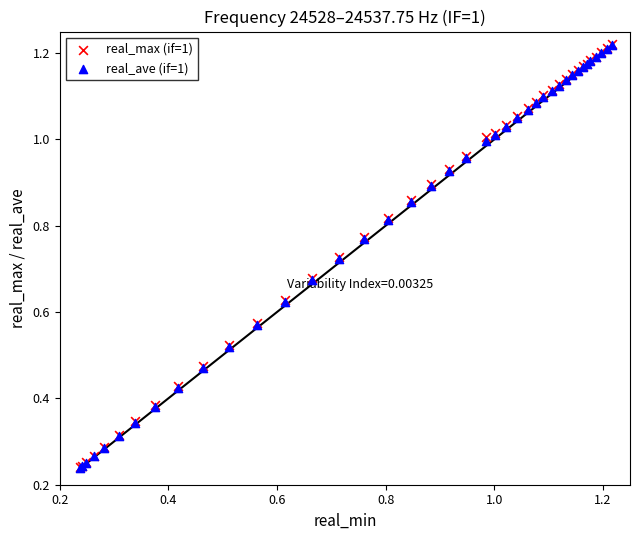

What are all the series names shown in the legend?

real_max (if=1), real_ave (if=1)